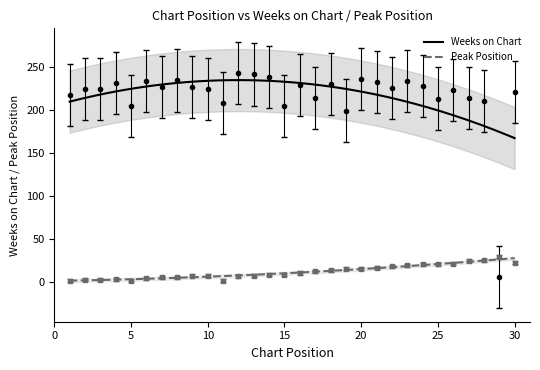

Between 15 and 4, which is larger?

4